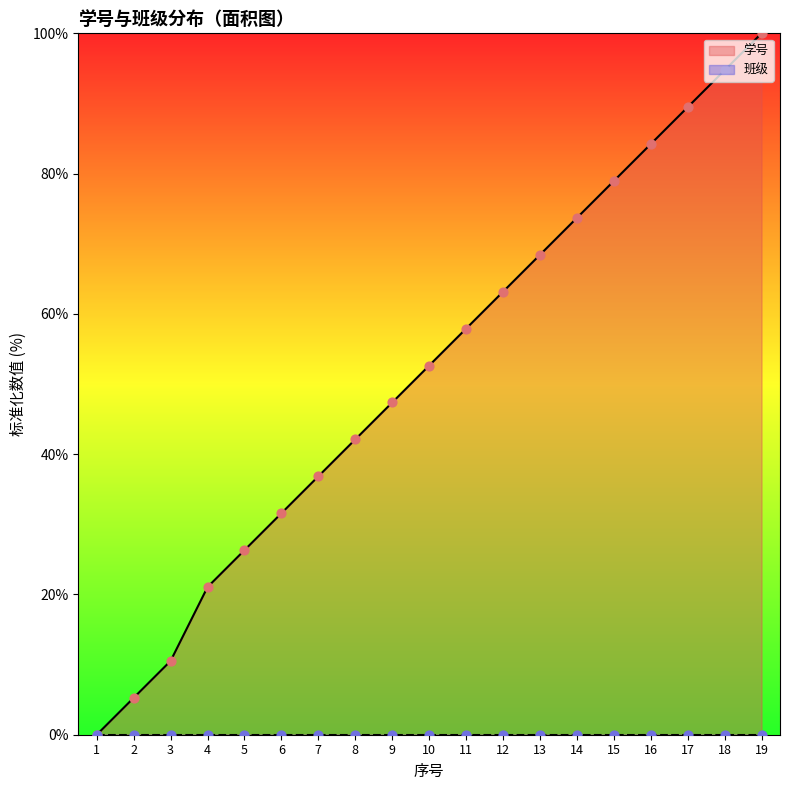

Which has a higher value, 19 or 12?

19